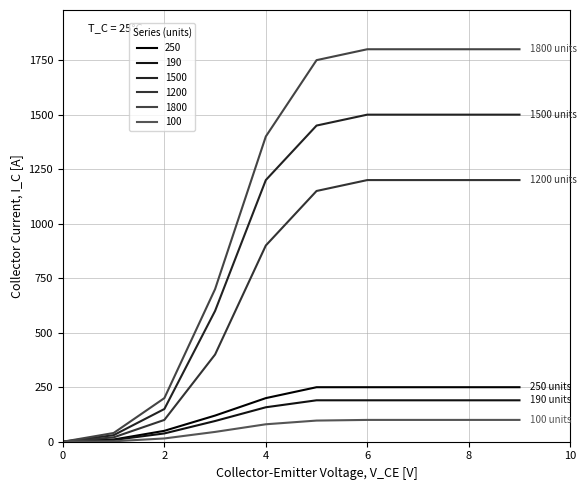

How many lines are shown in the chart?

6